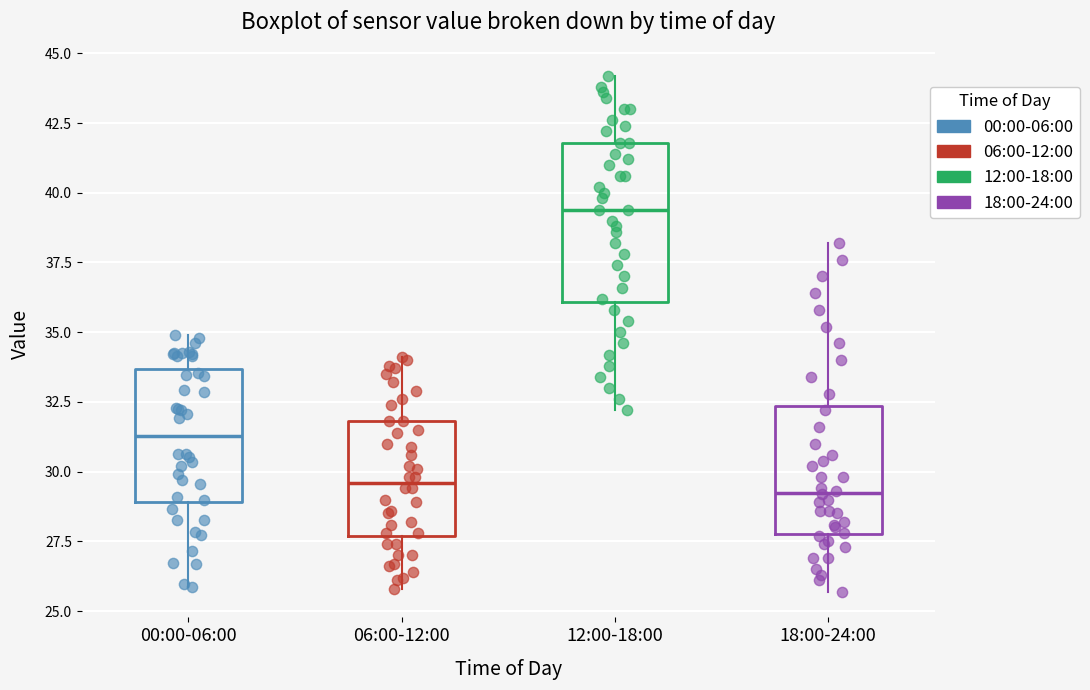

Where does the median line of the box for 06:00-12:00 sit on the y-axis? The values are not printed on the chart, so give them approximately, as read against the axis.

29.5